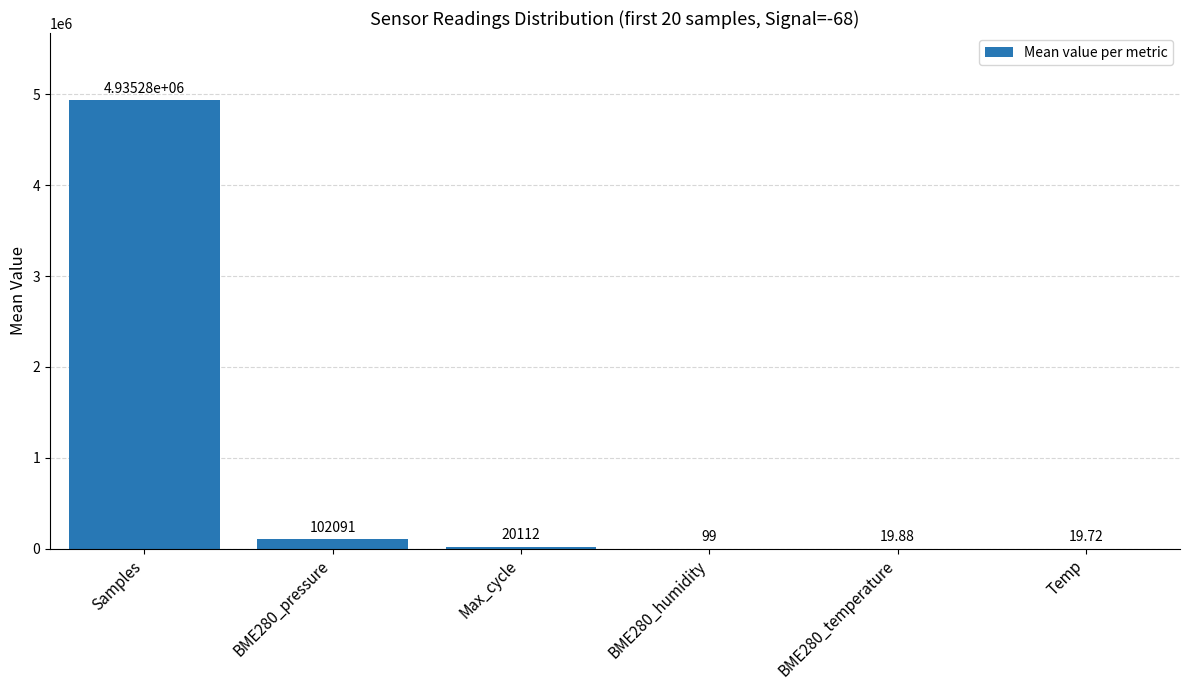

Reading left to right, list all the values displayed in this chart.

4935283.0	102091.0	20112.0	99.0	19.9	19.7